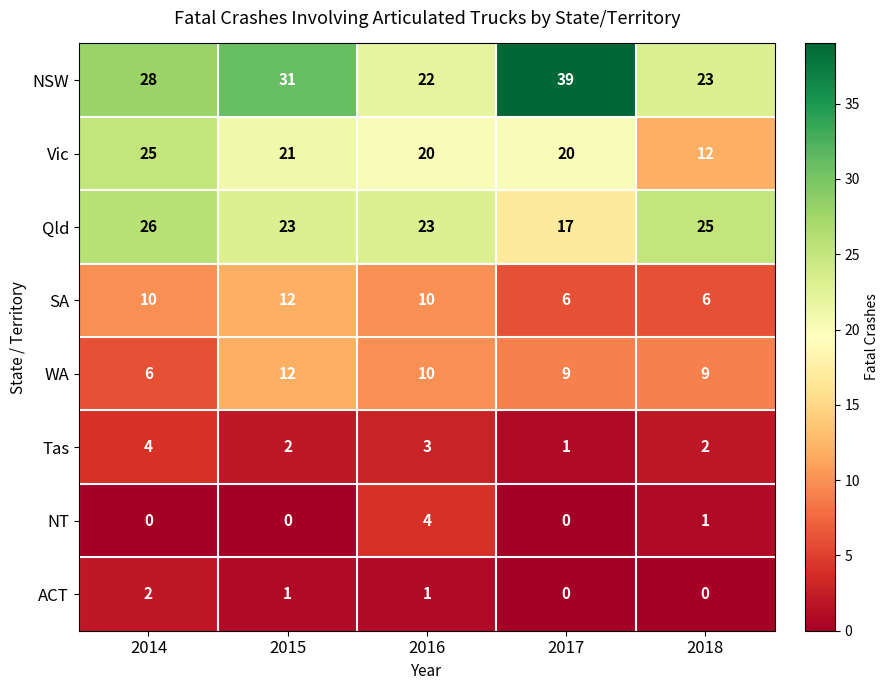

What is the difference between the maximum and minimum values in the Qld series?

9